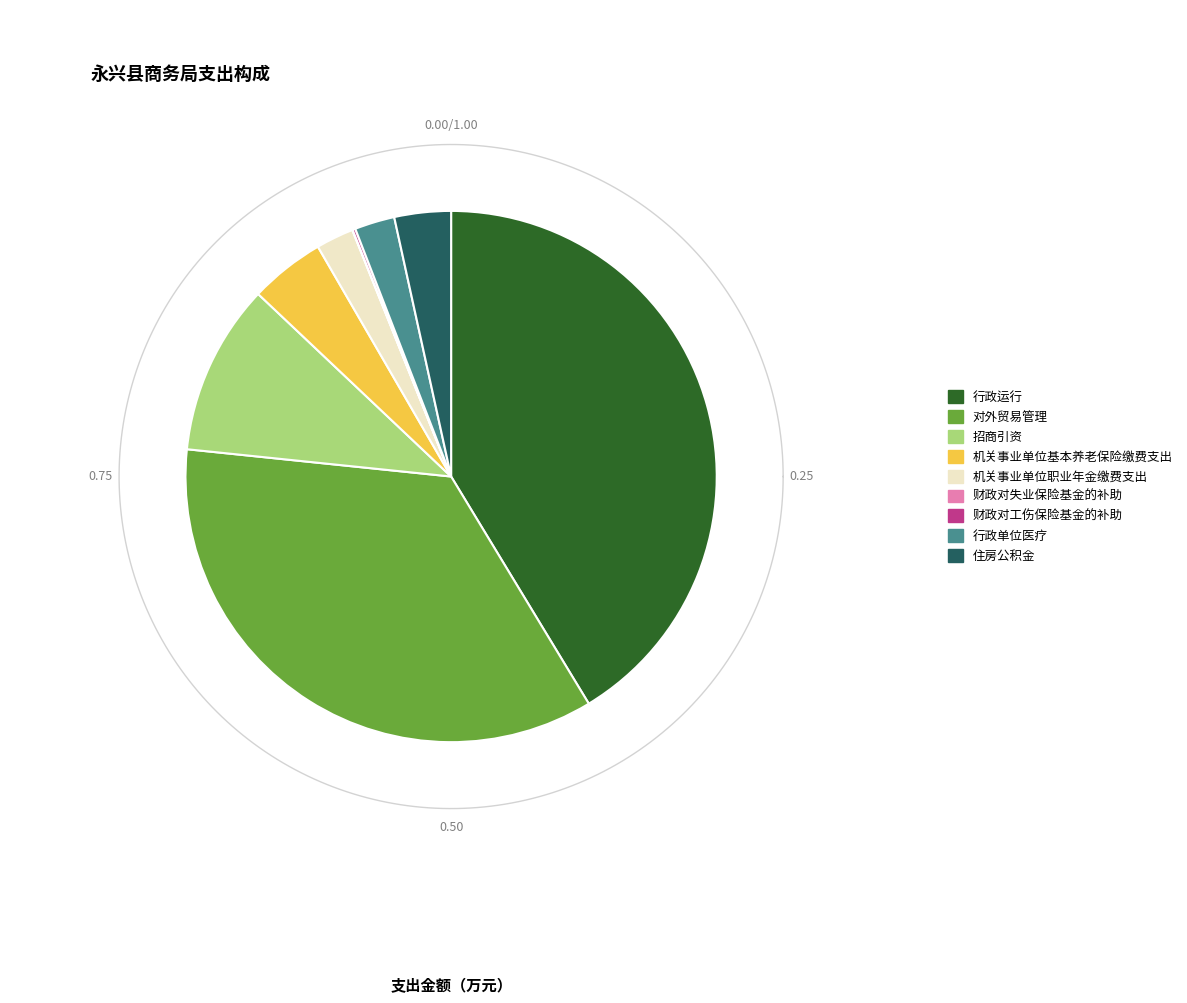

To the nearest percent, what is the difference between the largest and smallest slice percentages?

41%